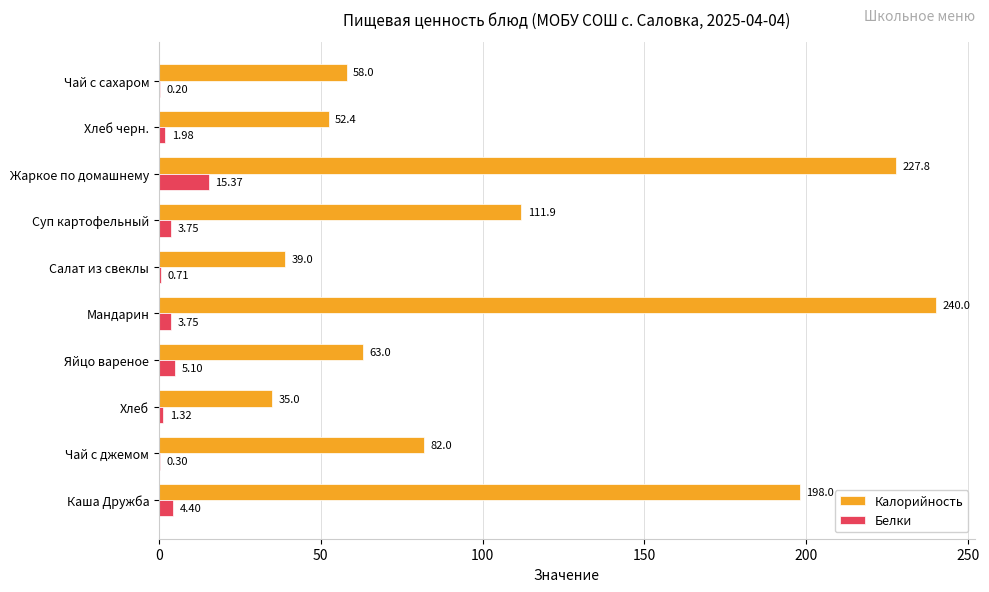

Between Каша Дружба and Жаркое по домашнему, which series saw the biggest shift?

Калорийность